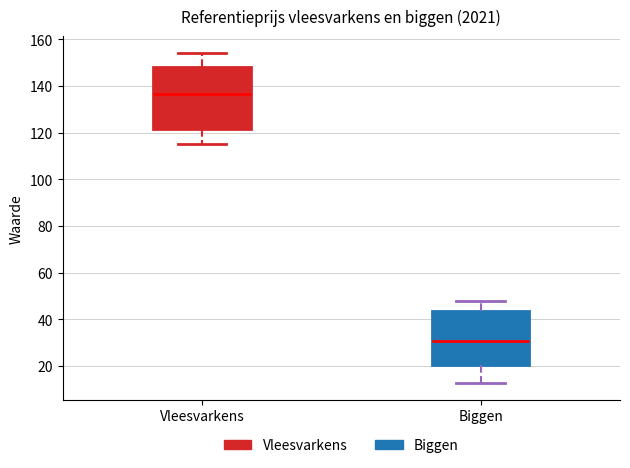

Reading left to right, read every box against the y-axis: the position of its median line, the range the box covers, and the ends of its whiskers. The values are not printed on the chart, so give them approximately, as read against the axis.

Vleesvarkens: median 136, box 122 to 148, whiskers 116 to 154
Biggen: median 30, box 20 to 44, whiskers 12 to 48